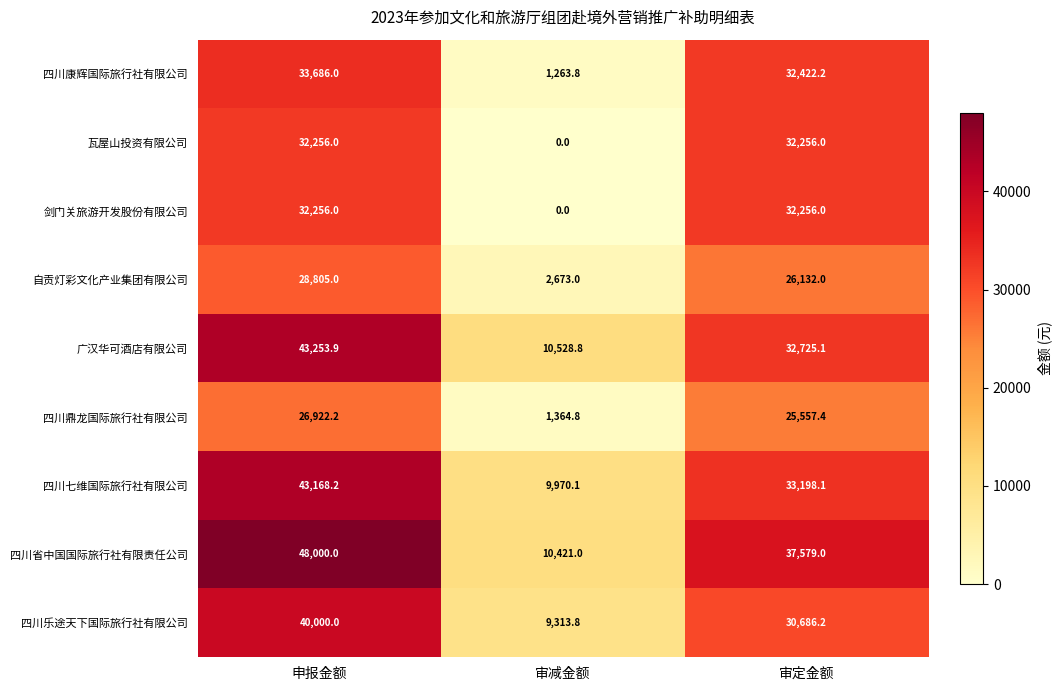

What is the sum of all 四川康辉国际旅行社有限公司 values?

67372.0